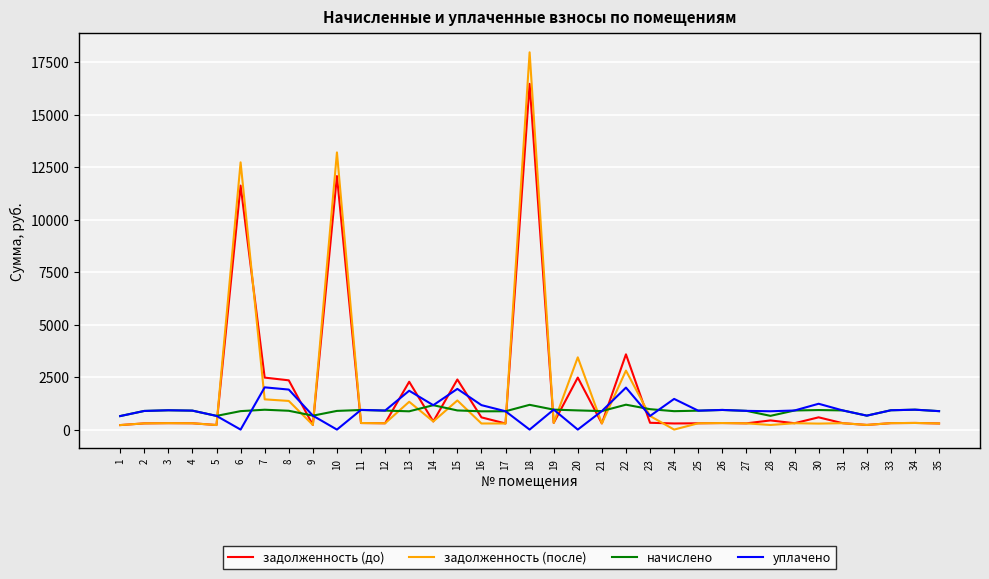

Between 13 and 32, which series saw the biggest shift?

задолженность (до)